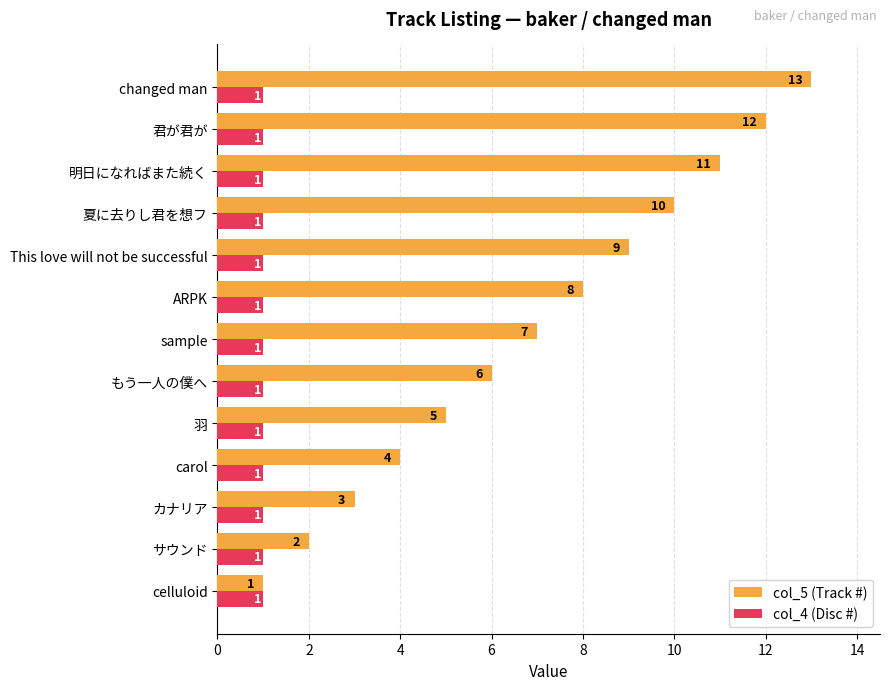

List the series in order of their overall mean, highest first.

col_5 (Track #), col_4 (Disc #)